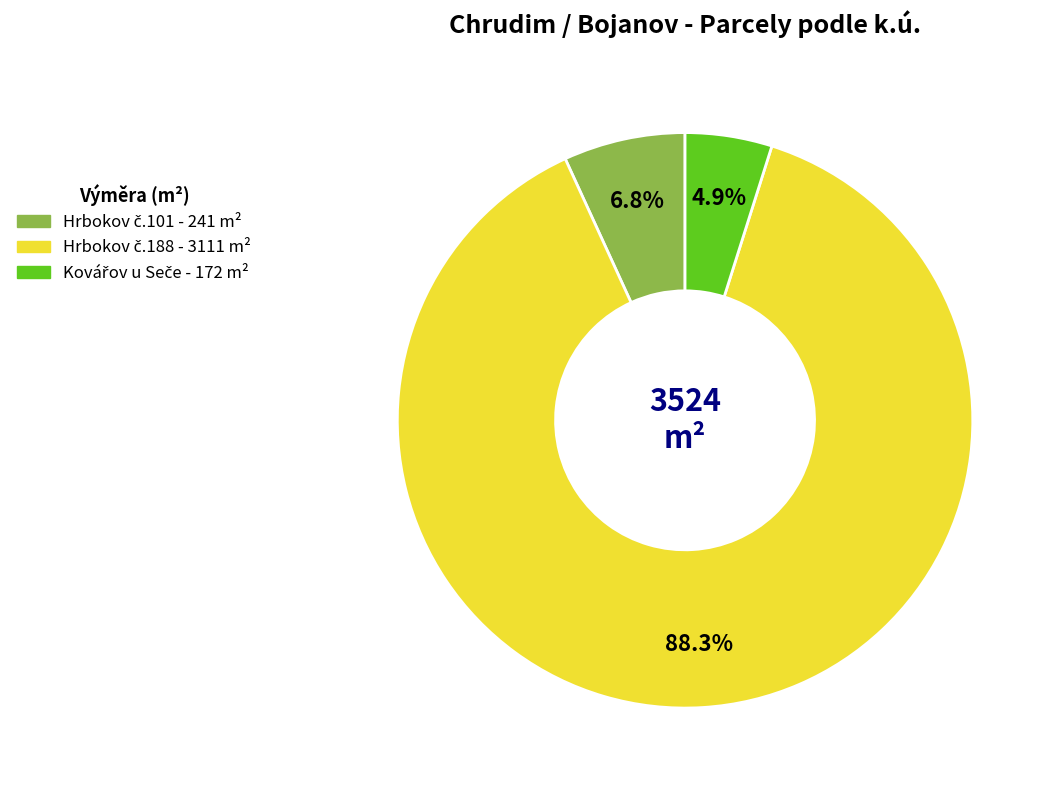

Is there any slice that represents more than half of the pie?

Yes